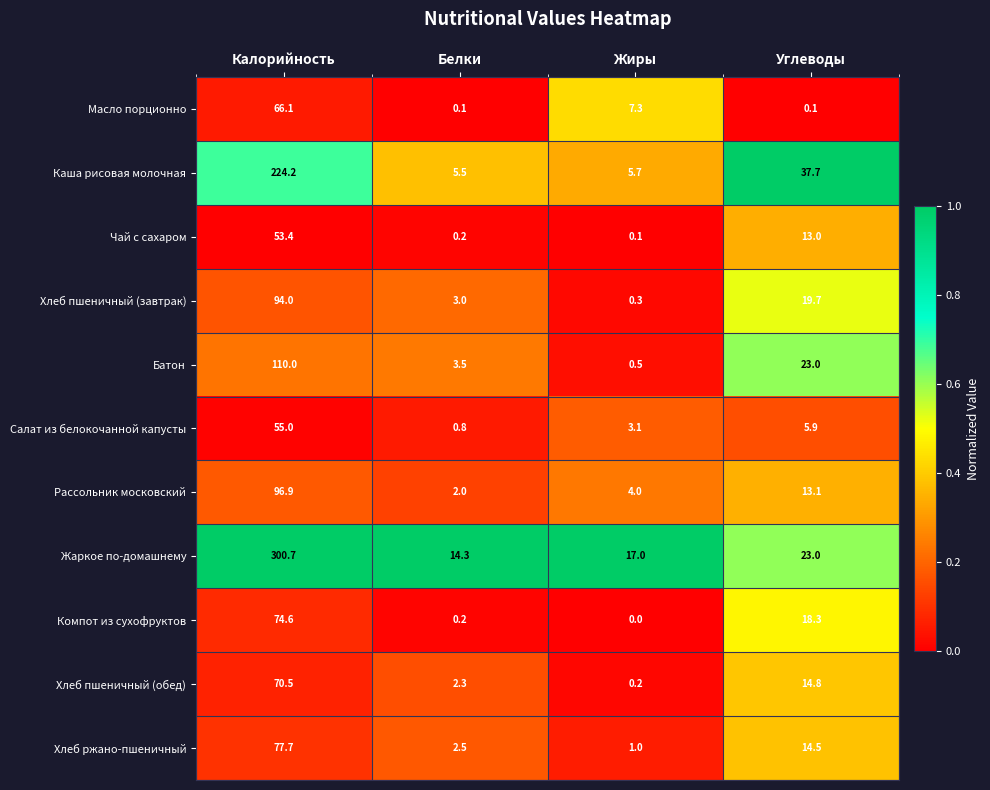

What is the total value across all series at Калорийность?

1223.1